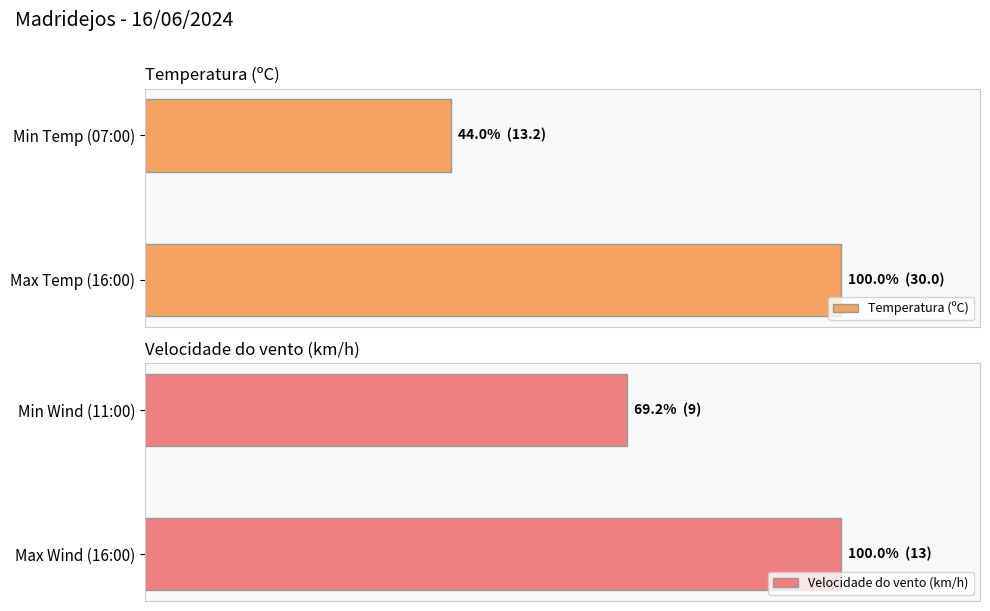

What is the sum of all Velocidade do vento (km/h) values?

169.2